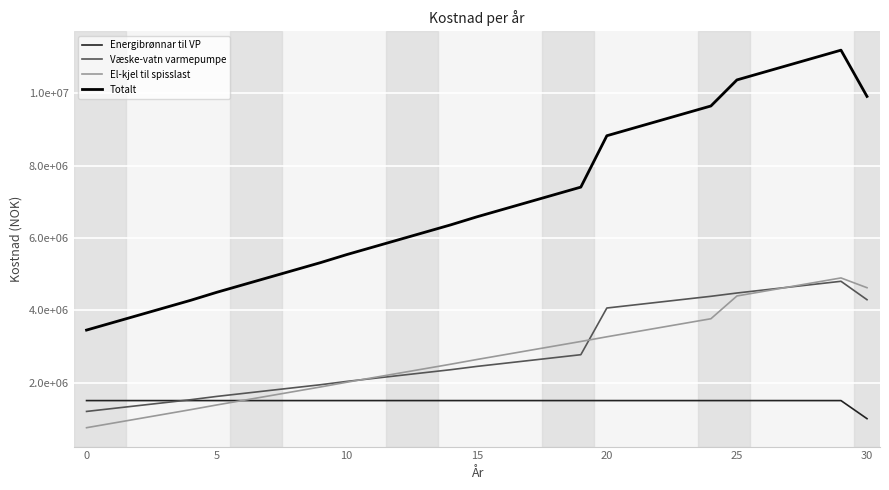

How many times do Væske-vatn varmepumpe and Energibrønnar til VP cross each other?

1